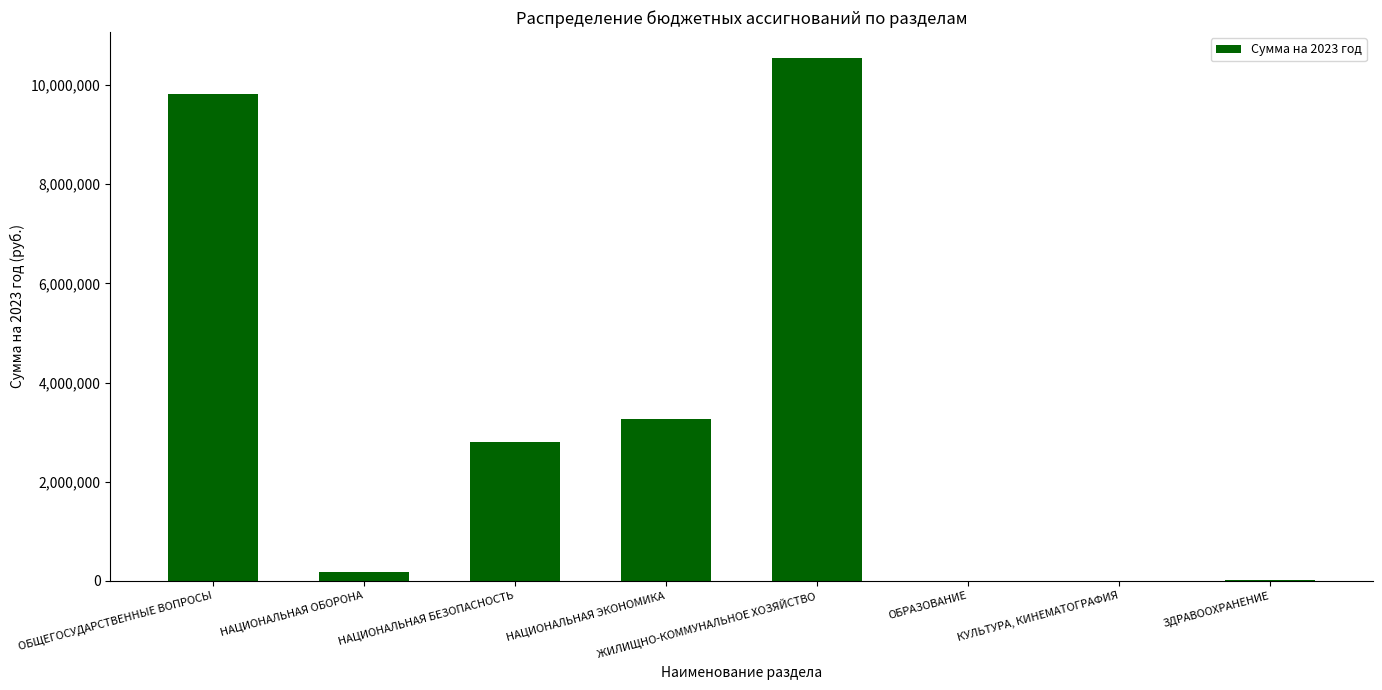

What is the sum of all values?

26625035.8